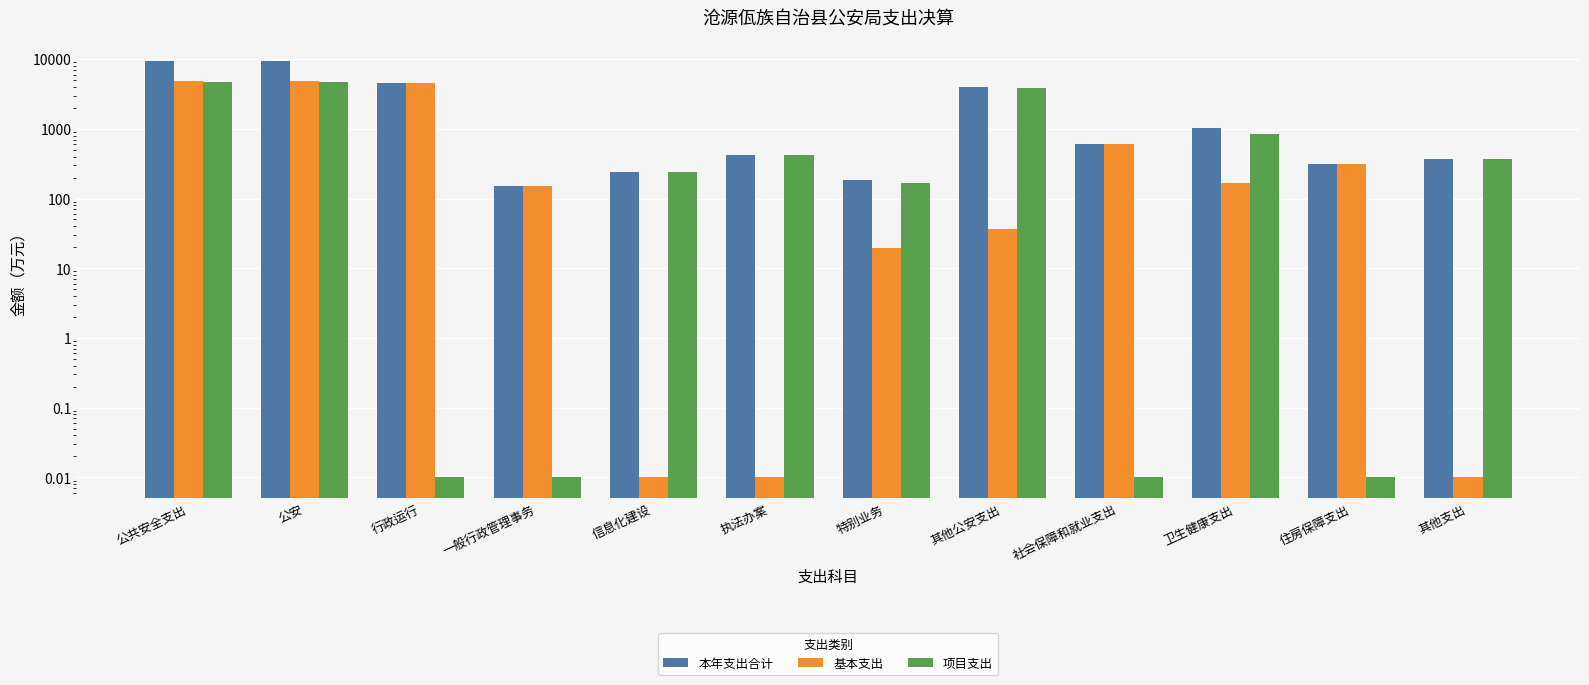

What is the total value across all series at 行政运行?

9146.9